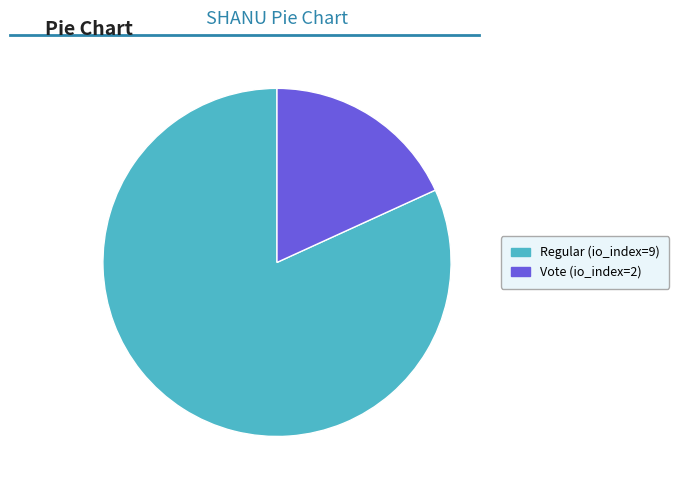

What is the majority slice?

Regular (io_index=9)